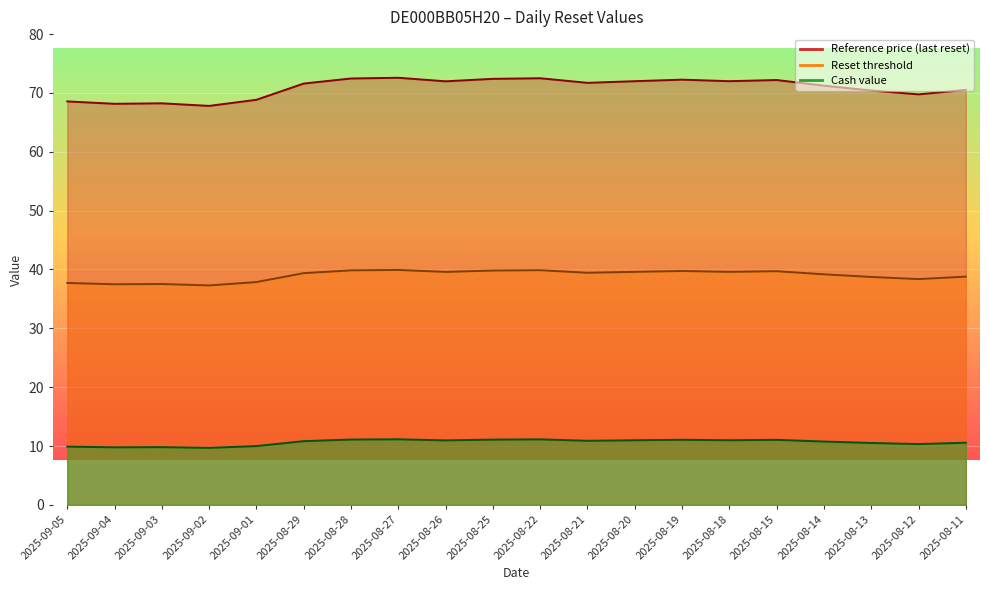

Where is the first local maximum for Cash value?

2025-09-03